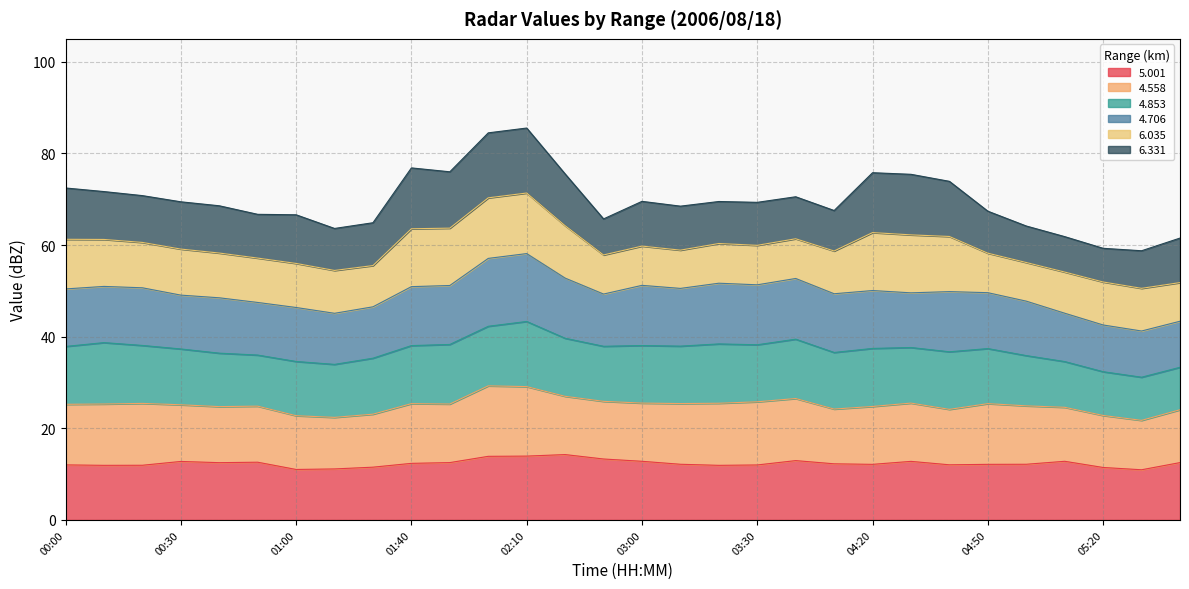

Does the chart have visible grid lines?

Yes